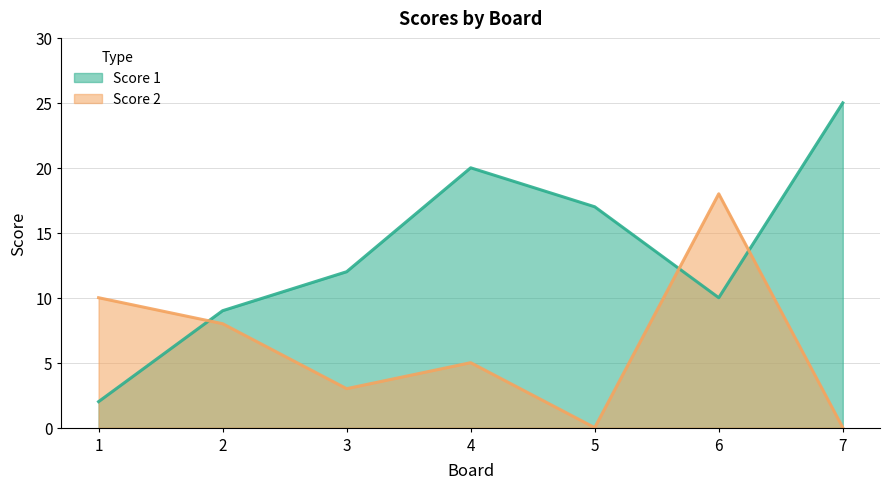

What is the value of the Score 1 point at the 5th from the left?

17